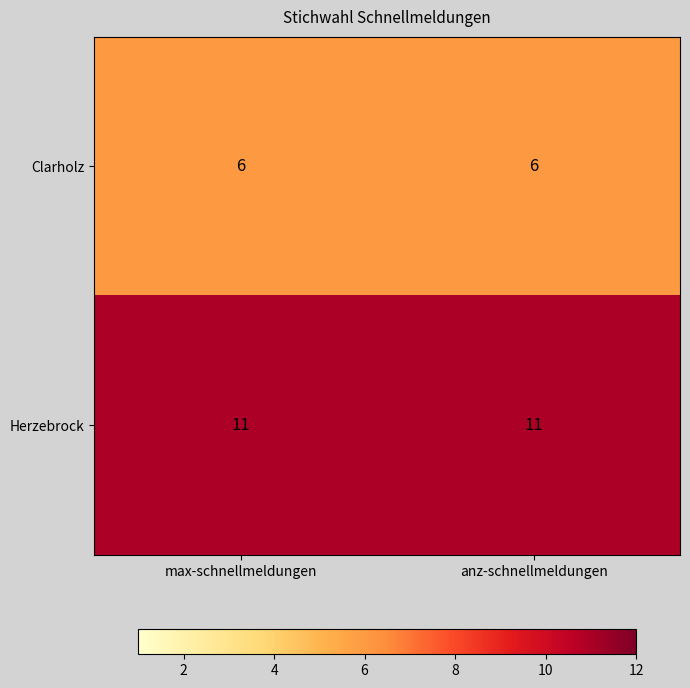

What is the smallest value displayed?

6